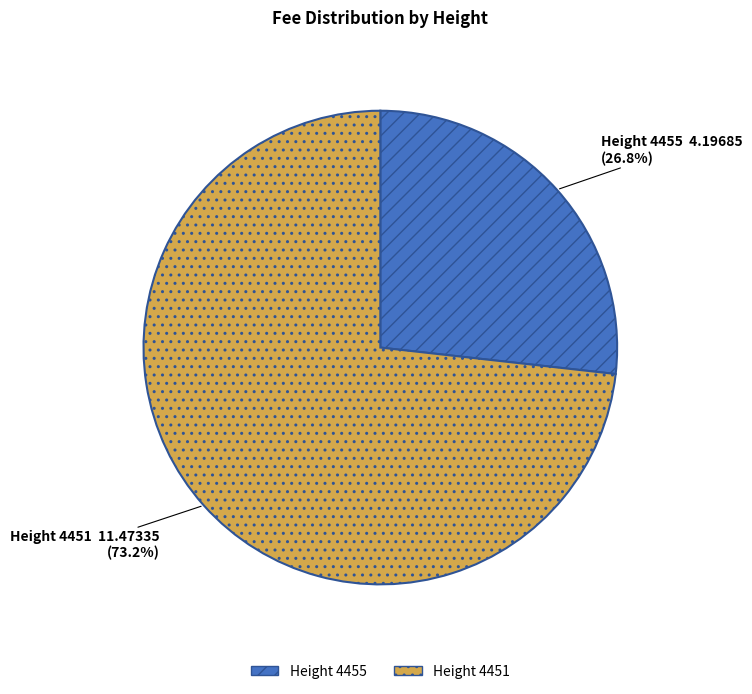

Is there a majority slice in this chart?

Yes